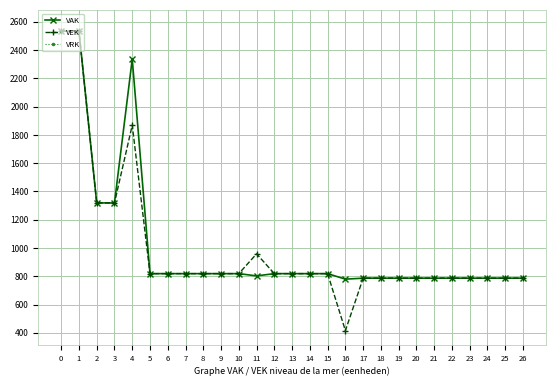

How many interior local peaks does the VEK series have?

2